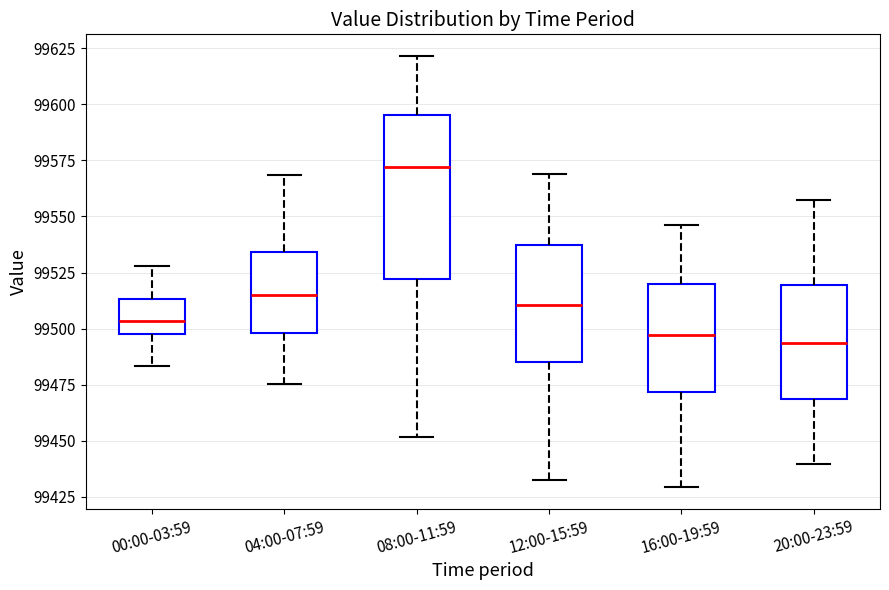

Where does the median line of the box for 12:00-15:59 sit on the y-axis? The values are not printed on the chart, so give them approximately, as read against the axis.

99510